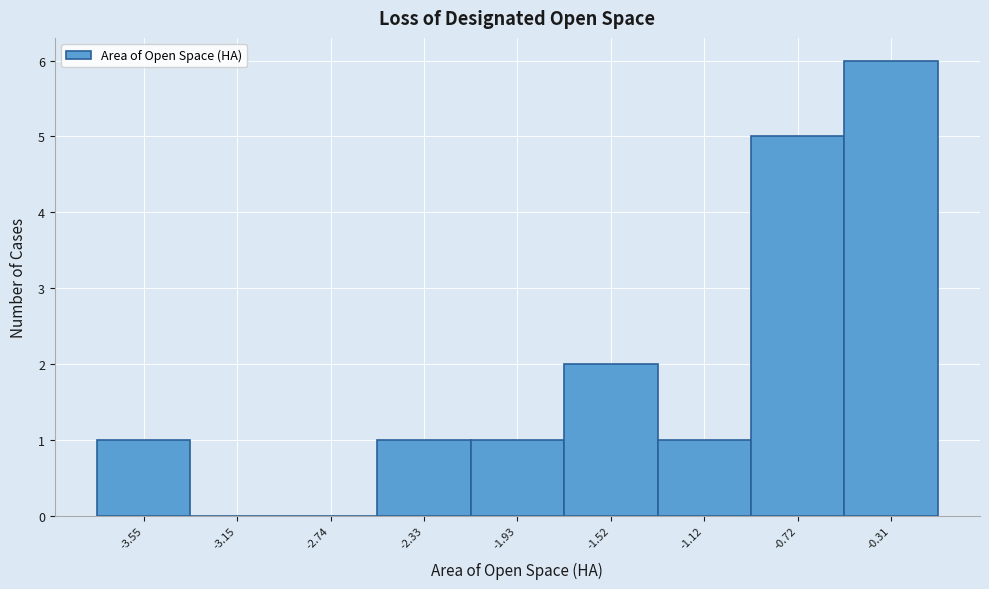

Reading right to left, extract all data points from this chart.

-0.31=6	-0.72=5	-1.12=1	-1.52=2	-1.93=1	-2.33=1	-2.74=0	-3.15=0	-3.55=1